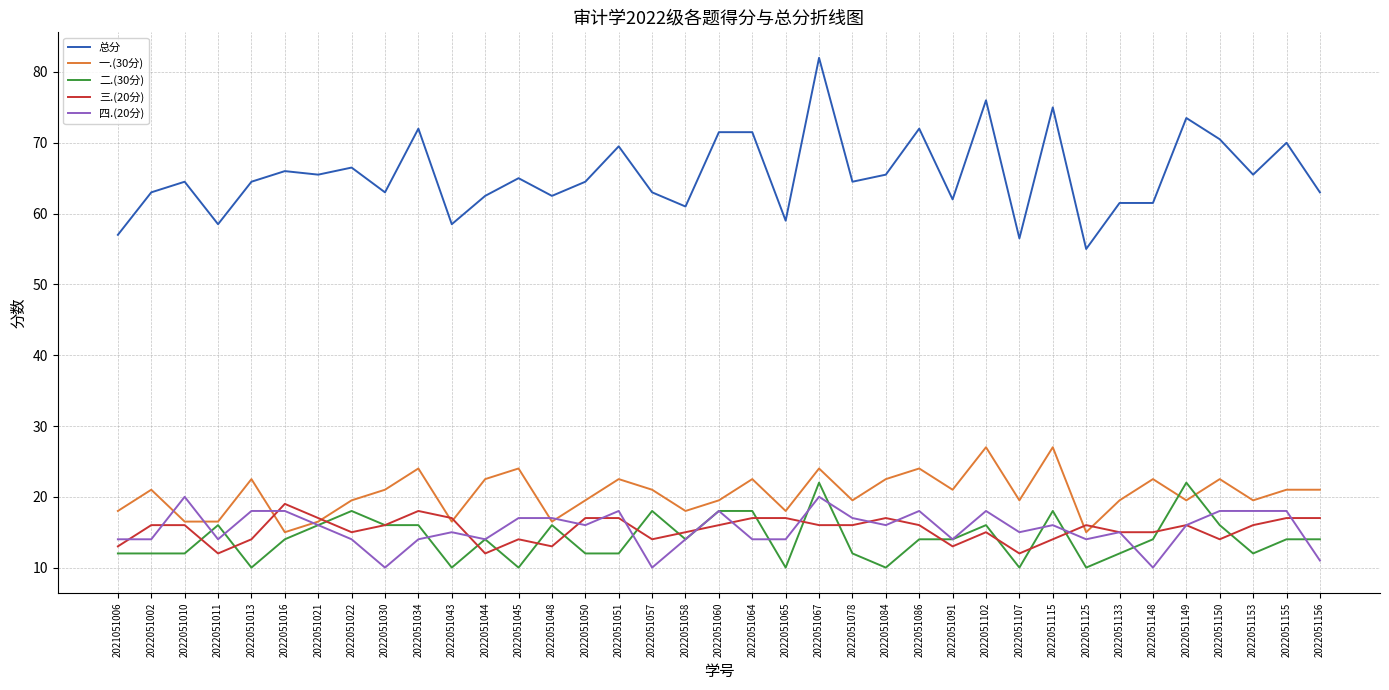

The 四.(20分) series shows 5.9 at 2022051064. True or false?

False